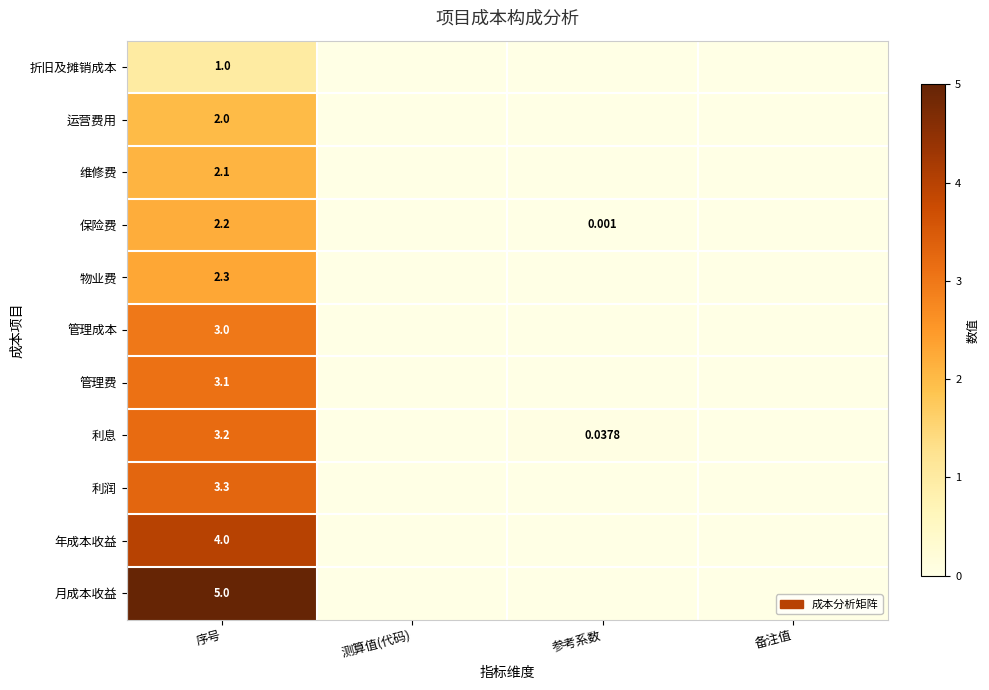

Rank the series at 序号 from lowest to highest value.

折旧及摊销成本, 运营费用, 维修费, 保险费, 物业费, 管理成本, 管理费, 利息, 利润, 年成本收益, 月成本收益